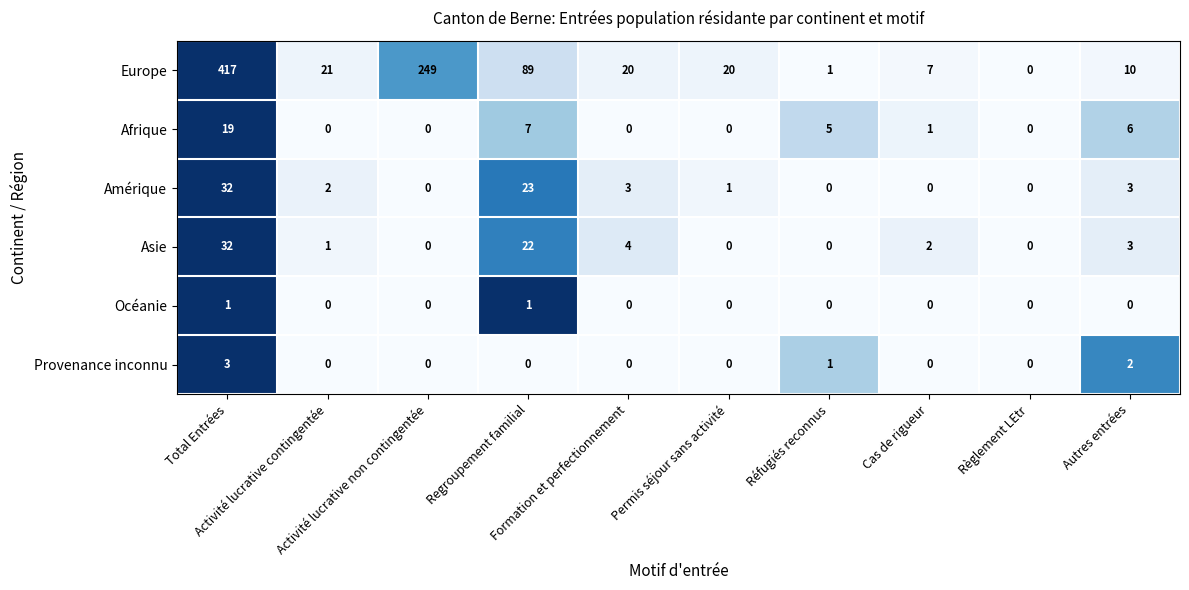

What is the difference between the maximum and second lowest values in the Amérique series?

32